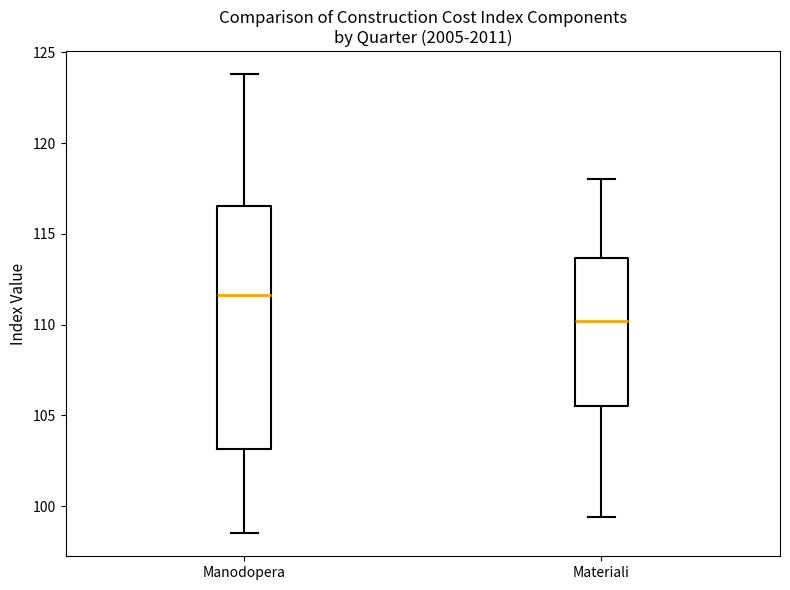

Which box has the highest median line?

Manodopera